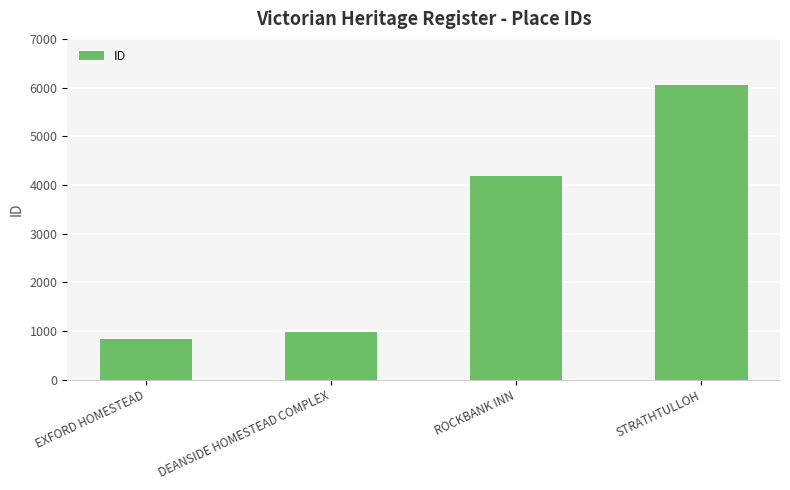

Rank the categories by value from highest to lowest.

STRATHTULLOH, ROCKBANK INN, DEANSIDE HOMESTEAD COMPLEX, EXFORD HOMESTEAD